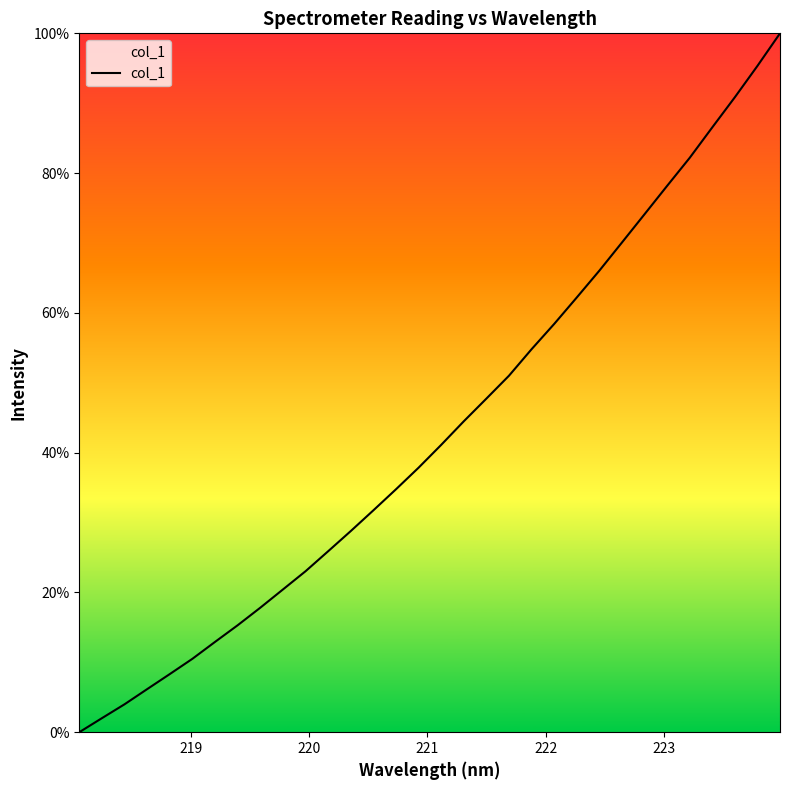

What is the average value?

43.2